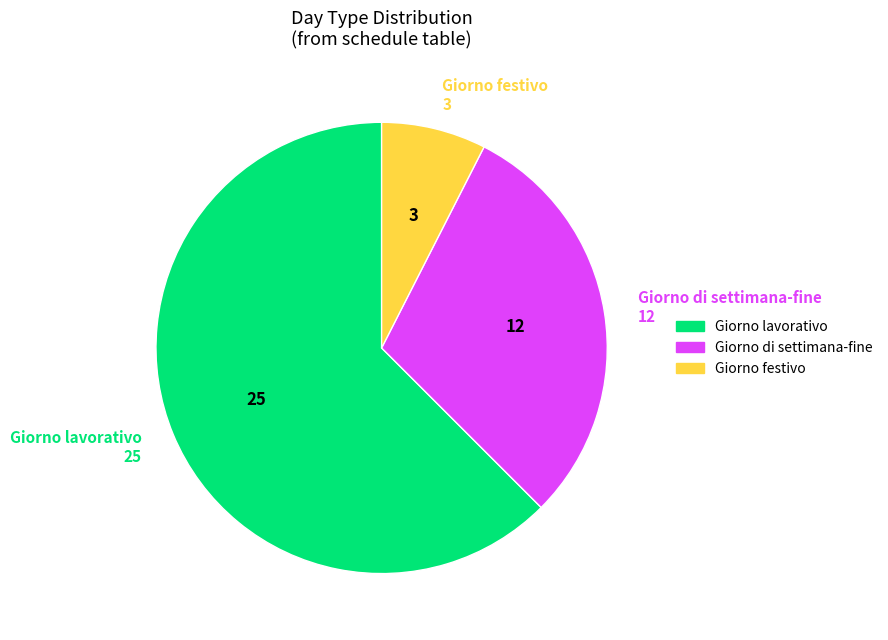

Does any single category account for the majority?

Yes